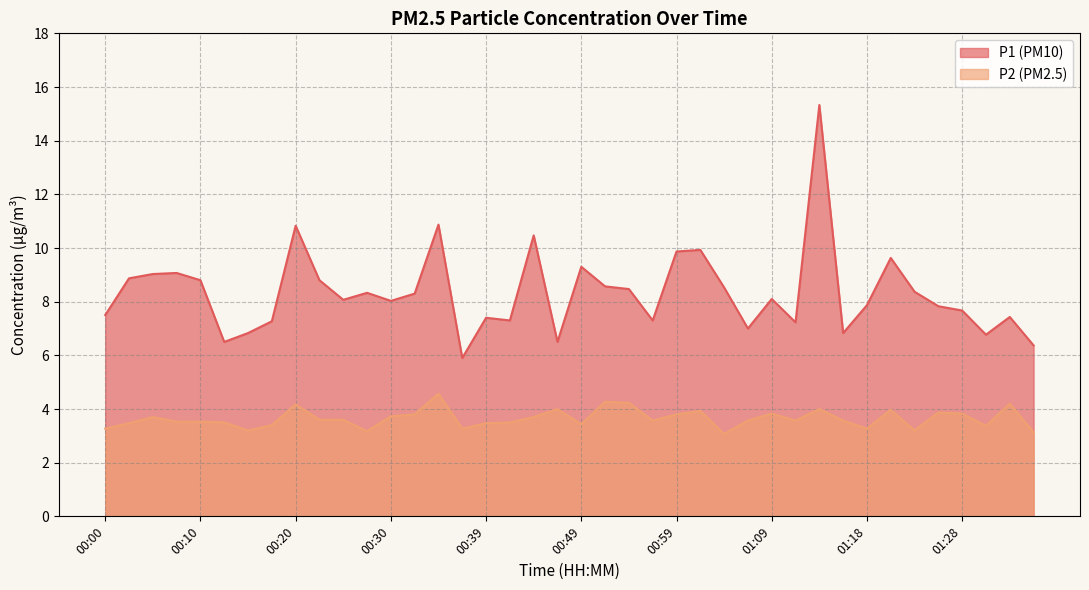

Which series changed the most between 00:47 and 01:28?

P1